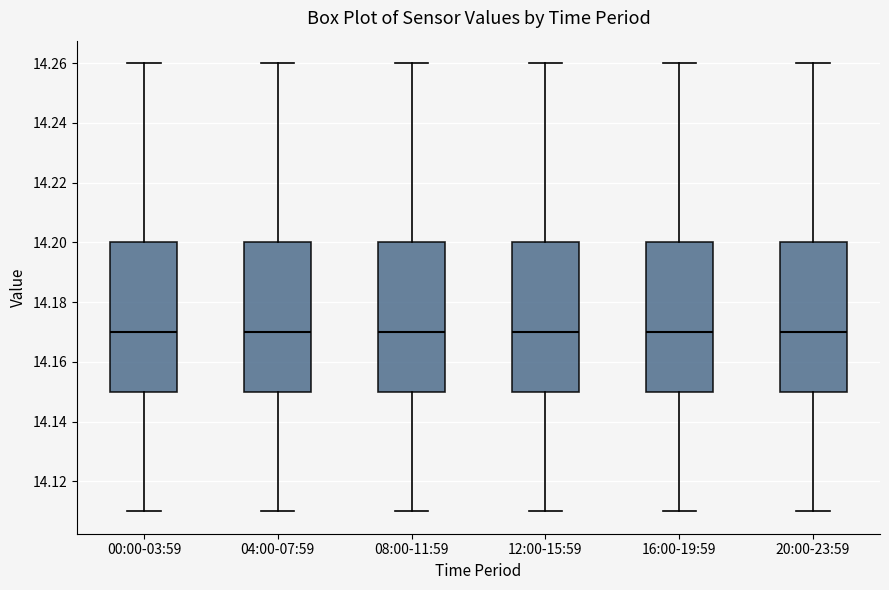

Reading left to right, read every box against the y-axis: the position of its median line, the range the box covers, and the ends of its whiskers. The values are not printed on the chart, so give them approximately, as read against the axis.

00:00-03:59: median 14.17, box 14.15 to 14.20, whiskers 14.11 to 14.26
04:00-07:59: median 14.17, box 14.15 to 14.20, whiskers 14.11 to 14.26
08:00-11:59: median 14.17, box 14.15 to 14.20, whiskers 14.11 to 14.26
12:00-15:59: median 14.17, box 14.15 to 14.20, whiskers 14.11 to 14.26
16:00-19:59: median 14.17, box 14.15 to 14.20, whiskers 14.11 to 14.26
20:00-23:59: median 14.17, box 14.15 to 14.20, whiskers 14.11 to 14.26